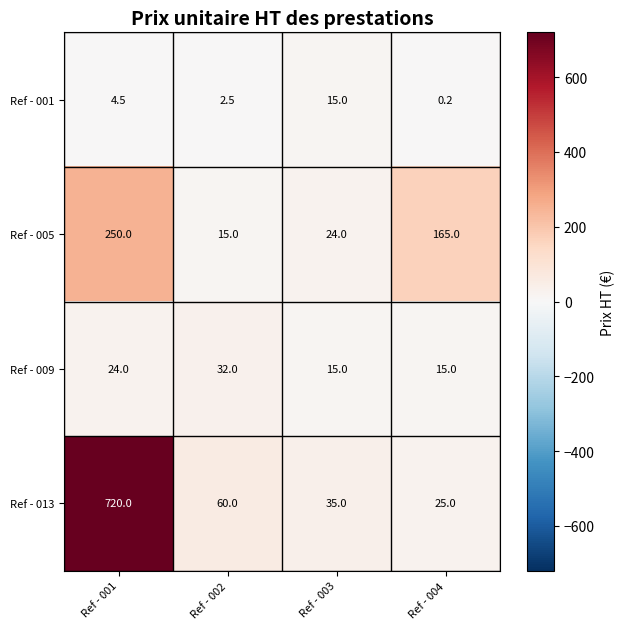

The value of Ref - 009 at Ref - 002 is 54.1. True or false?

False